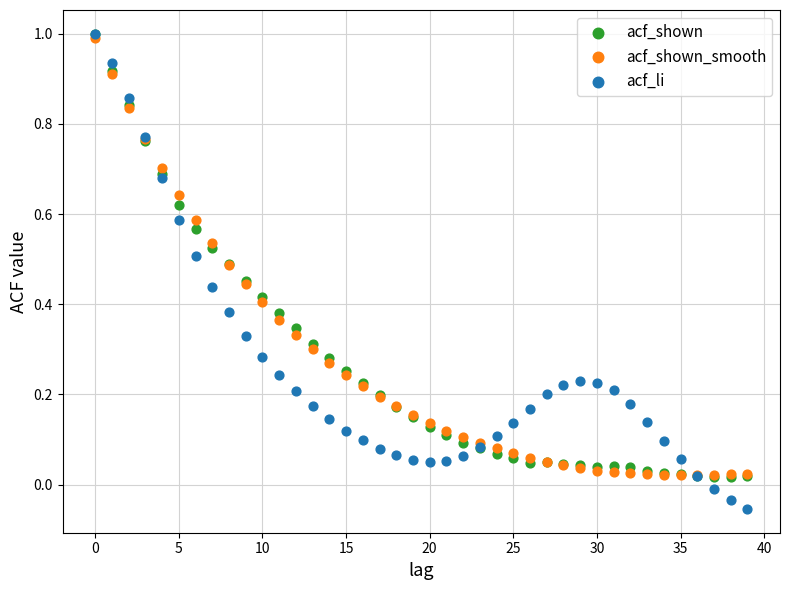

What are all the series names shown in the legend?

acf_shown, acf_shown_smooth, acf_li